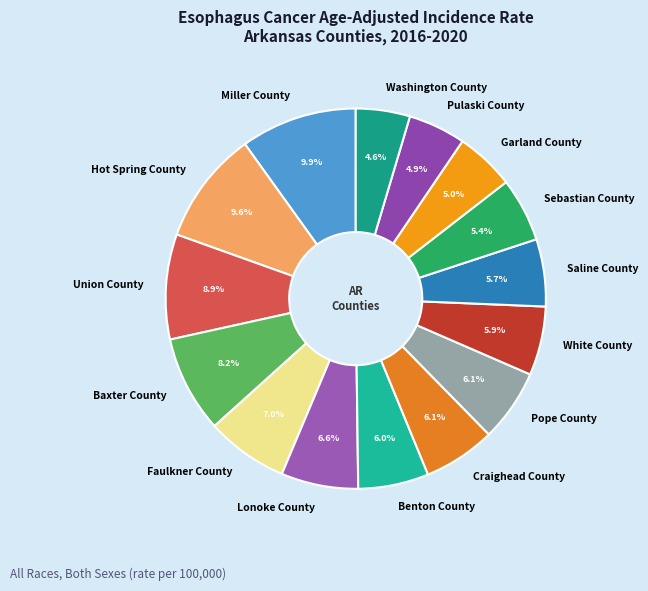

How many segments does this pie chart have?

15